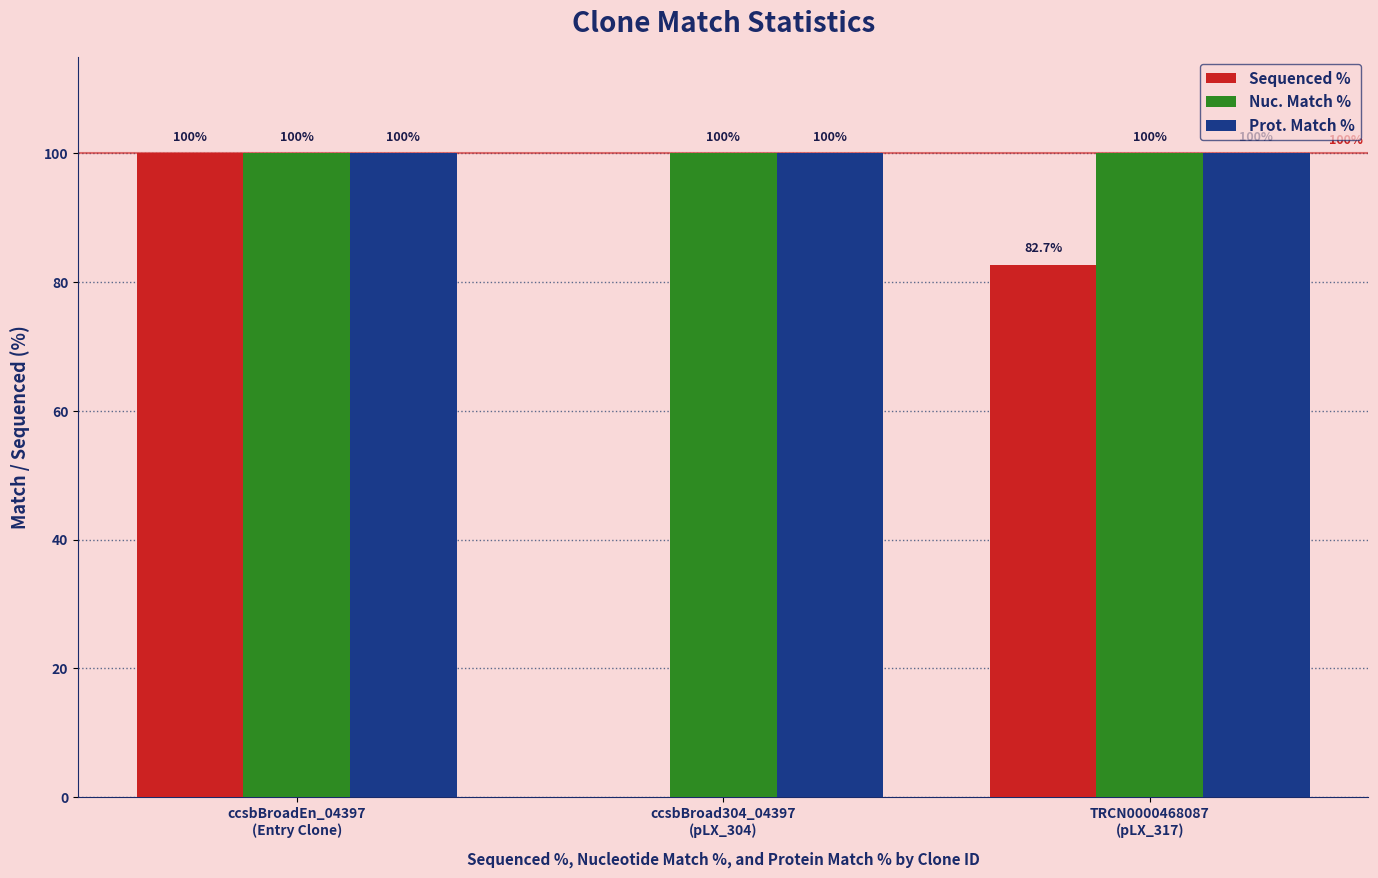

The value of Sequenced % at ccsbBroadEn_04397
(Entry Clone) is 100.0. True or false?

True